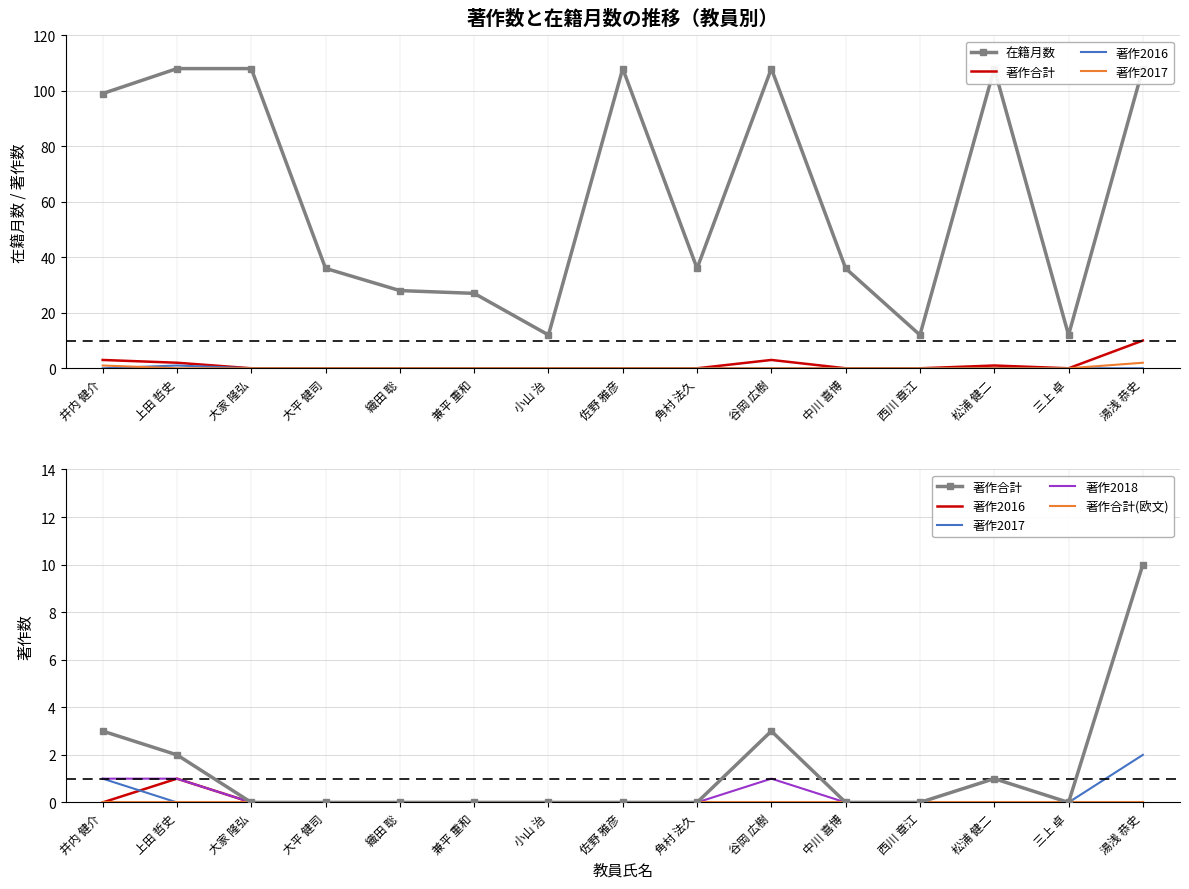

At which category is the sum across all series the highest?

湯浅 恭史